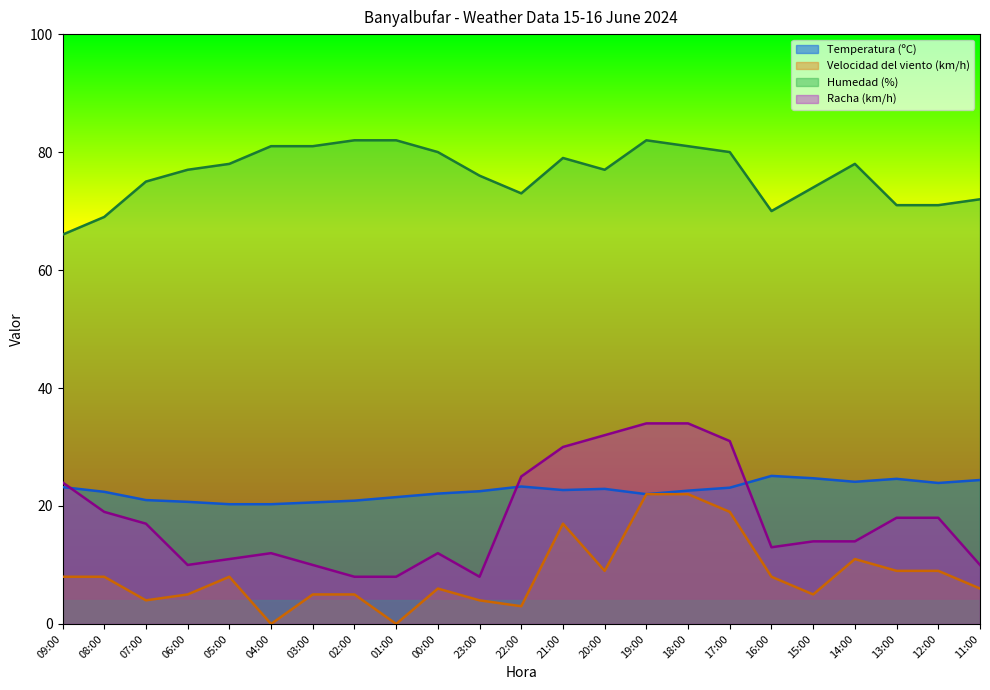

Is the value of Temperatura (ºC) at 18:00 greater than the value of Humedad (%) at 01:00?

No